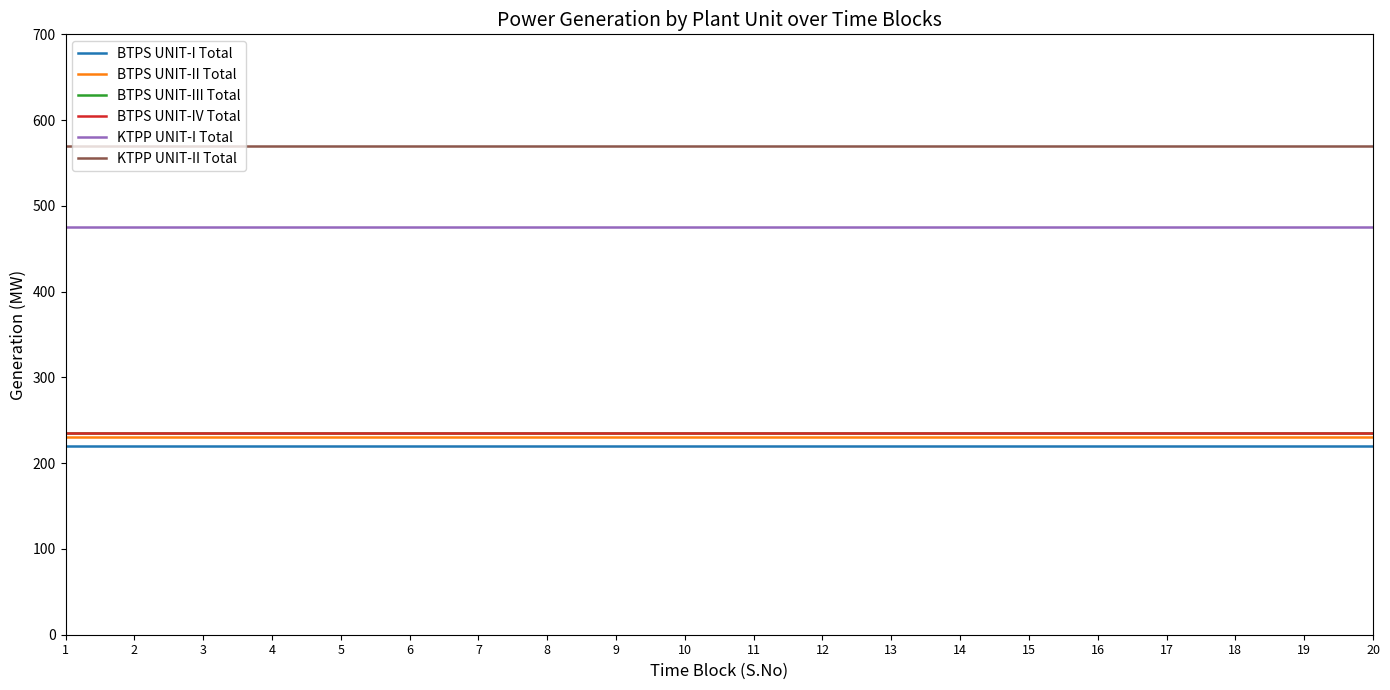

True or false: KTPP UNIT-I Total and BTPS UNIT-I Total cross at least once.

False